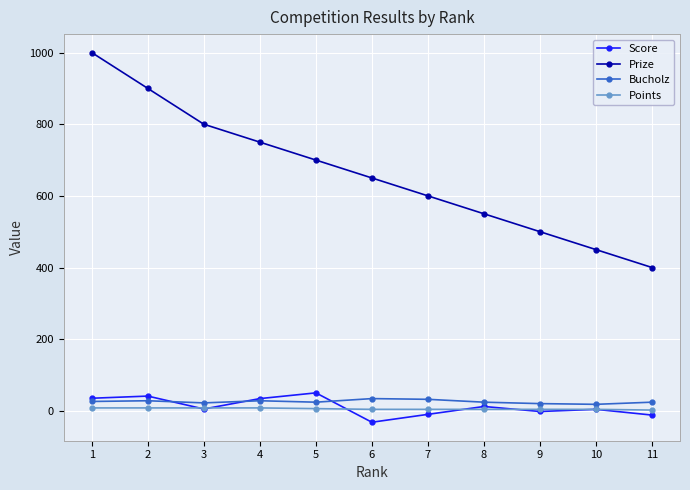

True or false: Bucholz and Points intersect in this chart.

False